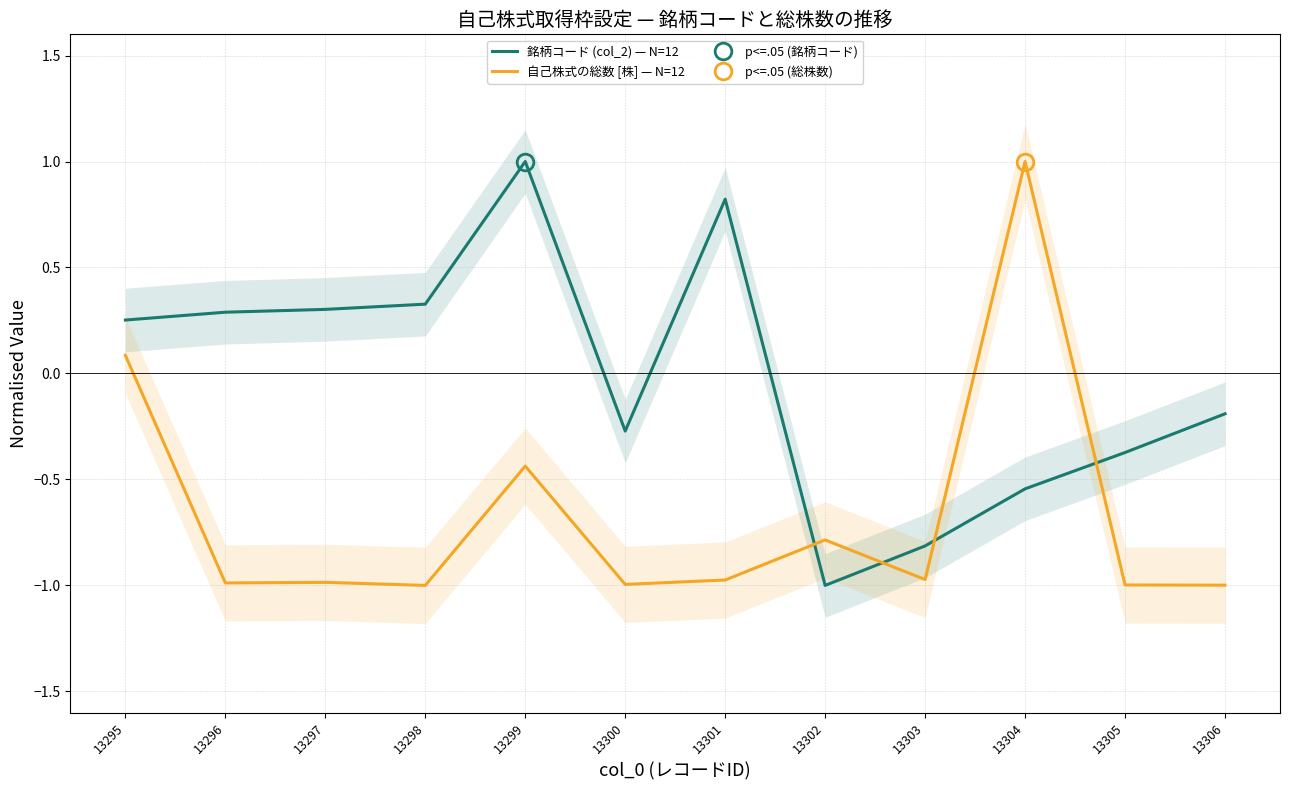

Rank the series by their maximum value, from lowest to highest.

銘柄コード (col_2) — N=12, 自己株式の総数 [株] — N=12